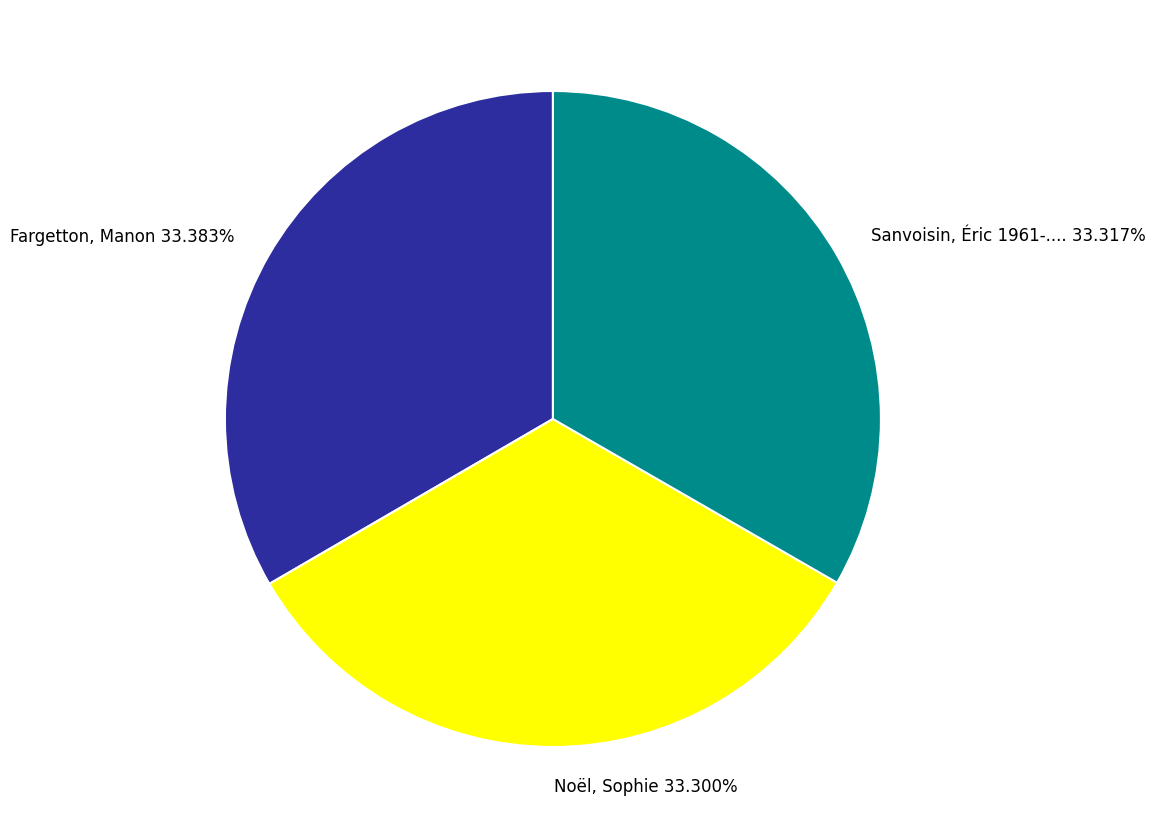

Is it true that Noël, Sophie is 33% of the pie?

True